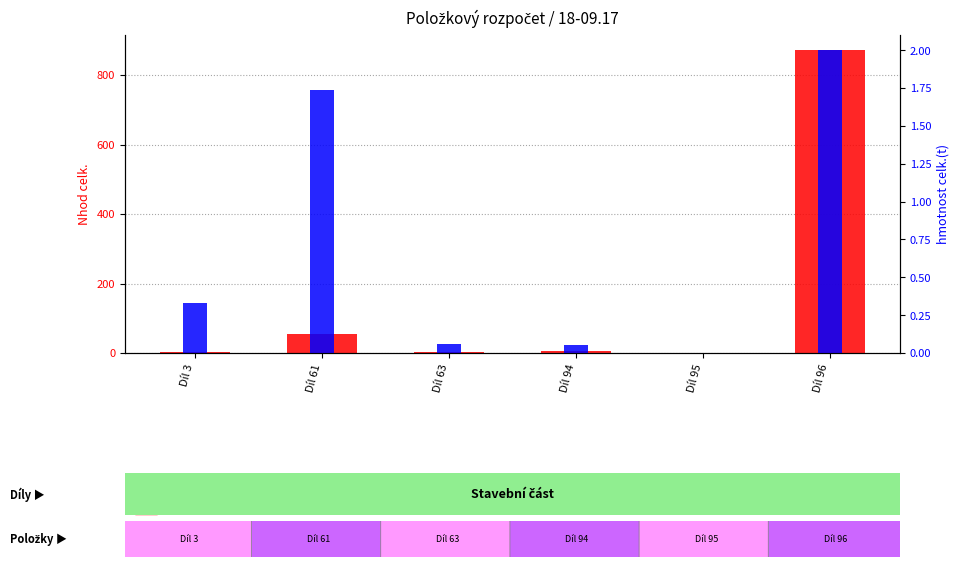

The hmotnost celk.(t) series shows 0.1 at Díl 3. True or false?

False